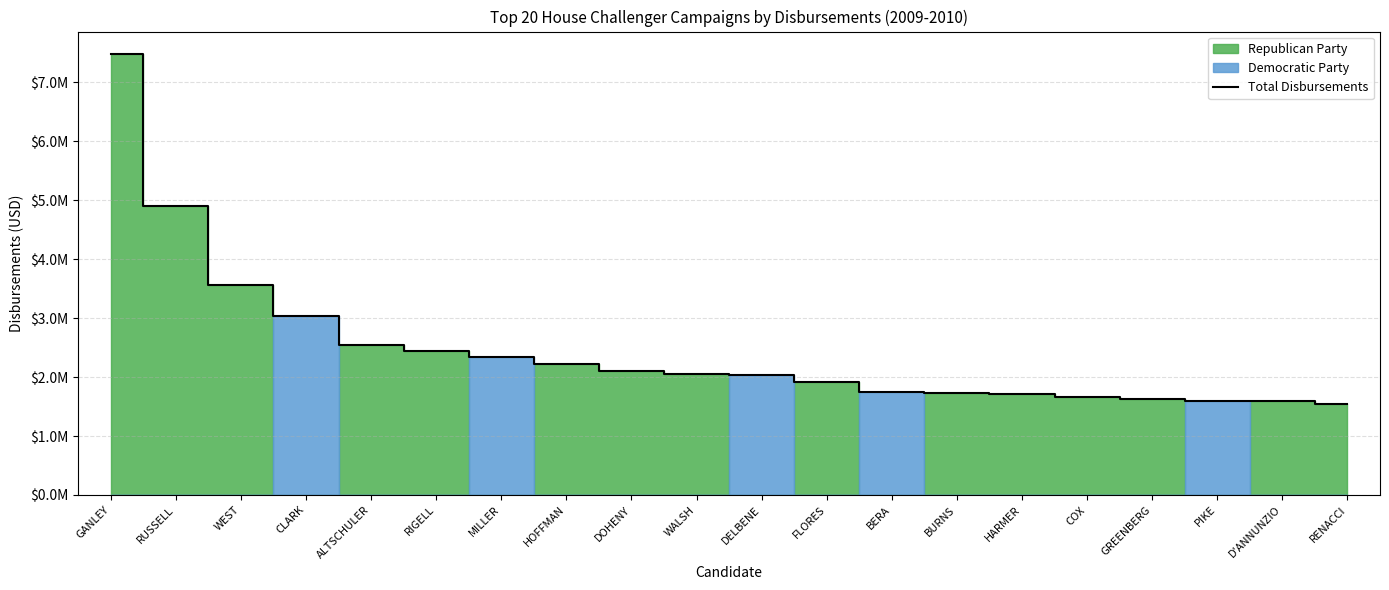

Reading left to right, transcribe all the data shown in this chart.

GANLEY=7486931.6	RUSSELL=4897295.2	WEST=3567379.9	CLARK=3028068.2	ALTSCHULER=2538067.9	RIGELL=2434411.6	MILLER=2334374.5	HOFFMAN=2215845.3	DOHENY=2094742.0	WALSH=2056787.9	DELBENE=2040391.0	FLORES=1909390.6	BERA=1747751.5	BURNS=1730145.9	HARMER=1710800.3	COX=1662299.8	GREENBERG=1625671.1	PIKE=1598032.2	D'ANNUNZIO=1595936.4	RENACCI=1535890.9